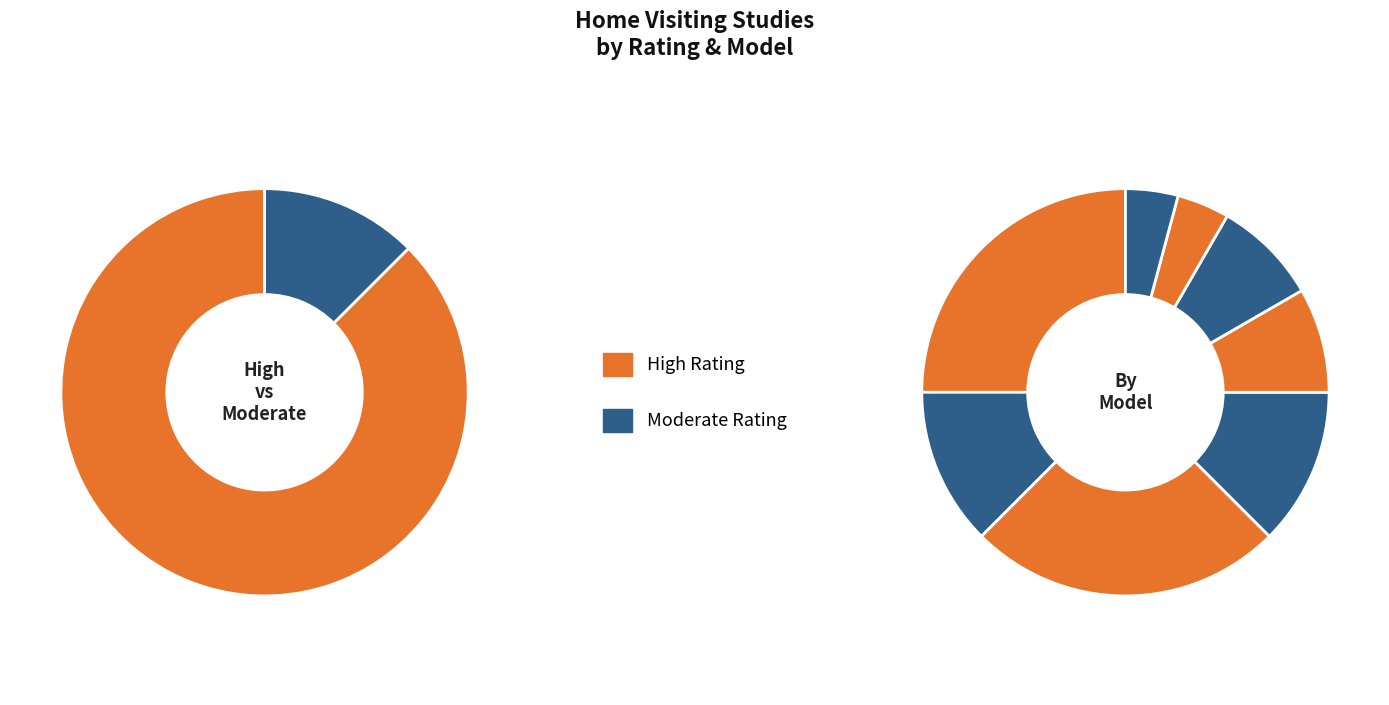

How many slices are in this pie chart?

8